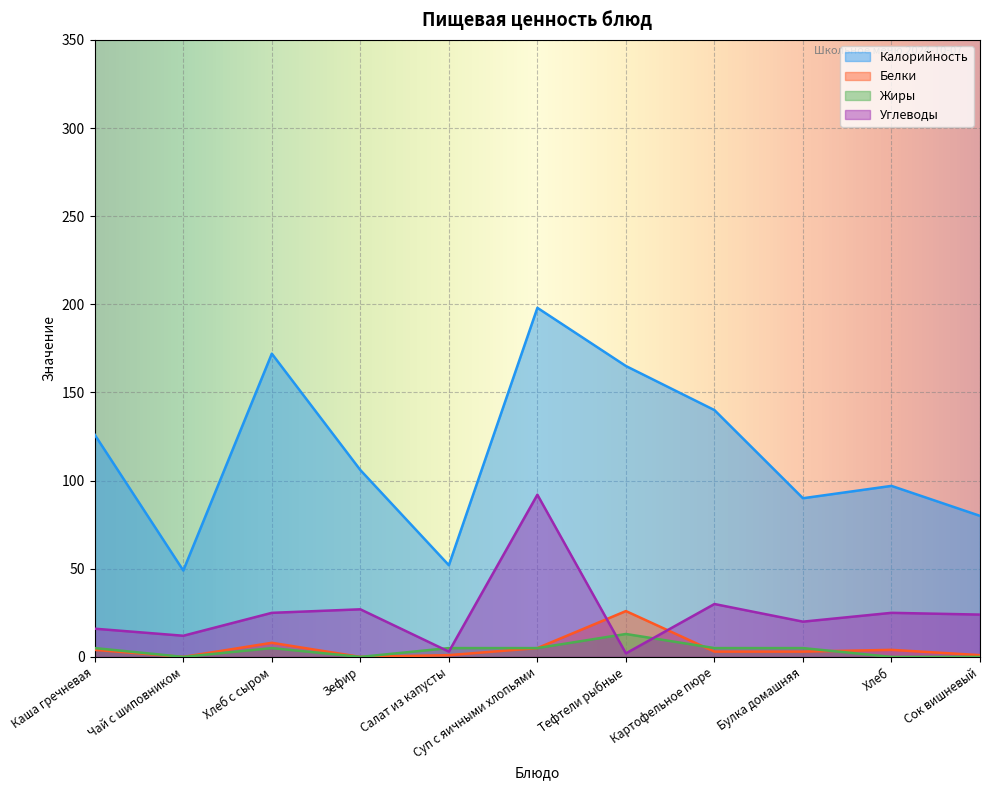

At which category is the sum across all series the highest?

Суп с яичными хлопьями